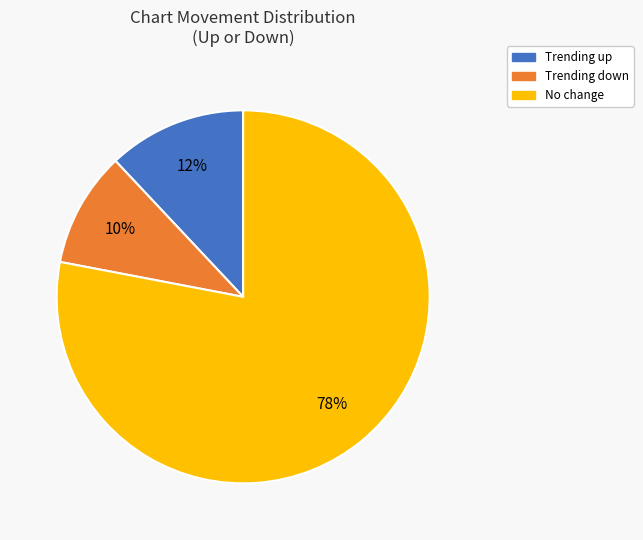

To the nearest percent, what is the difference between the largest and smallest slice percentages?

68%